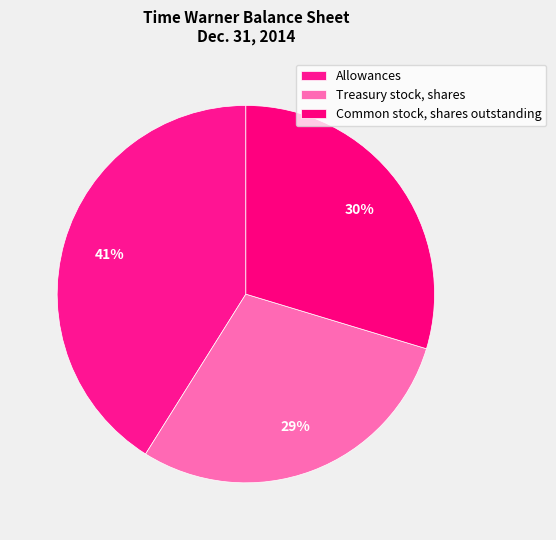

What is the total percentage of Common stock, shares outstanding and Allowances?

70.8%